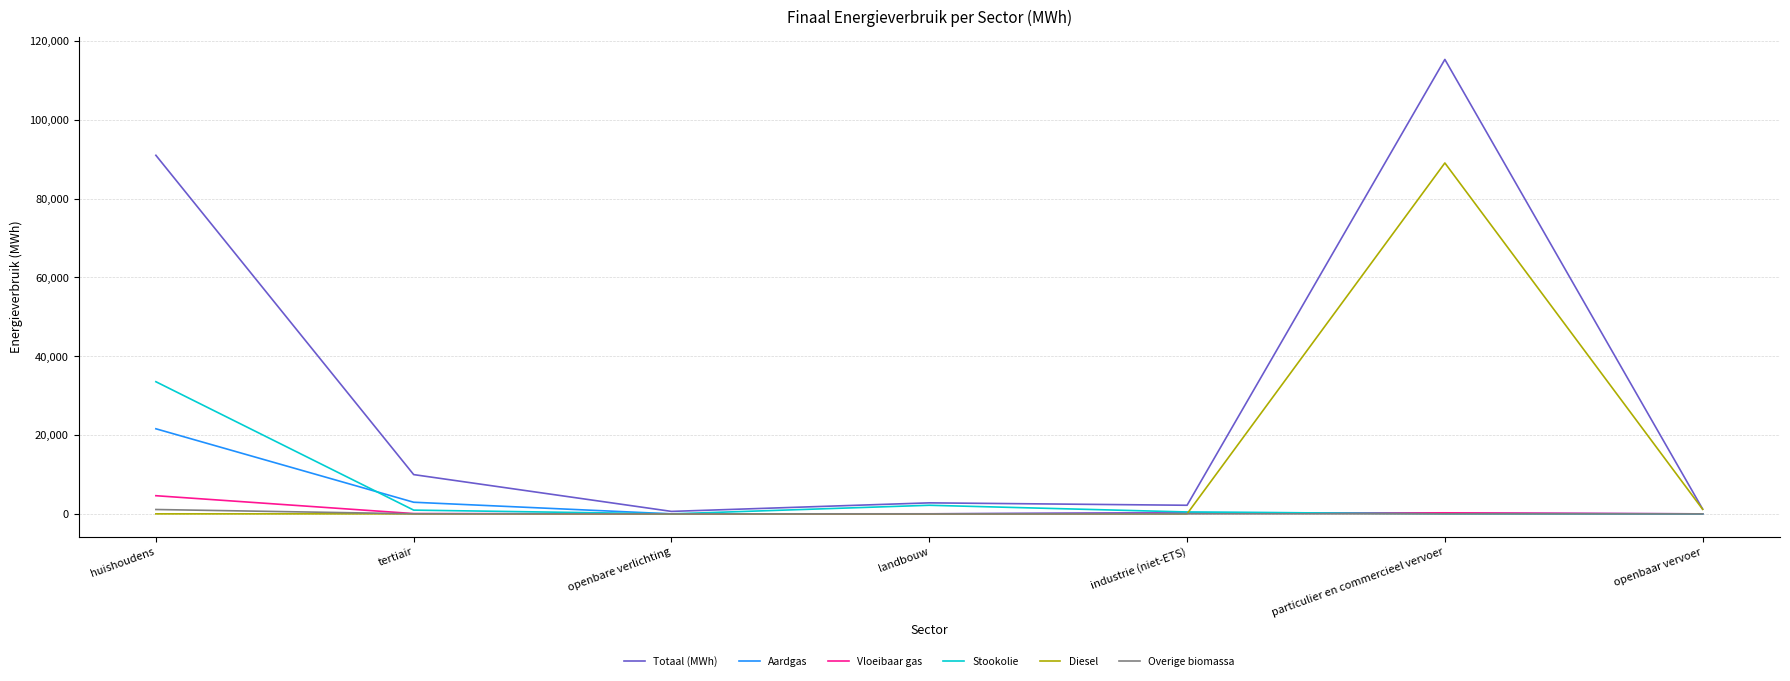

At which label is Totaal (MWh) closest to 57958?

huishoudens